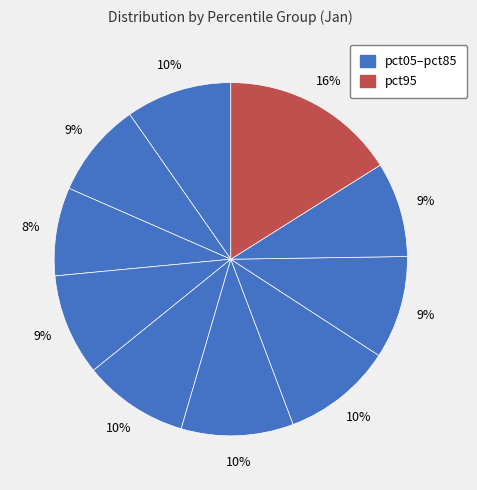

Is there a majority slice in this chart?

No